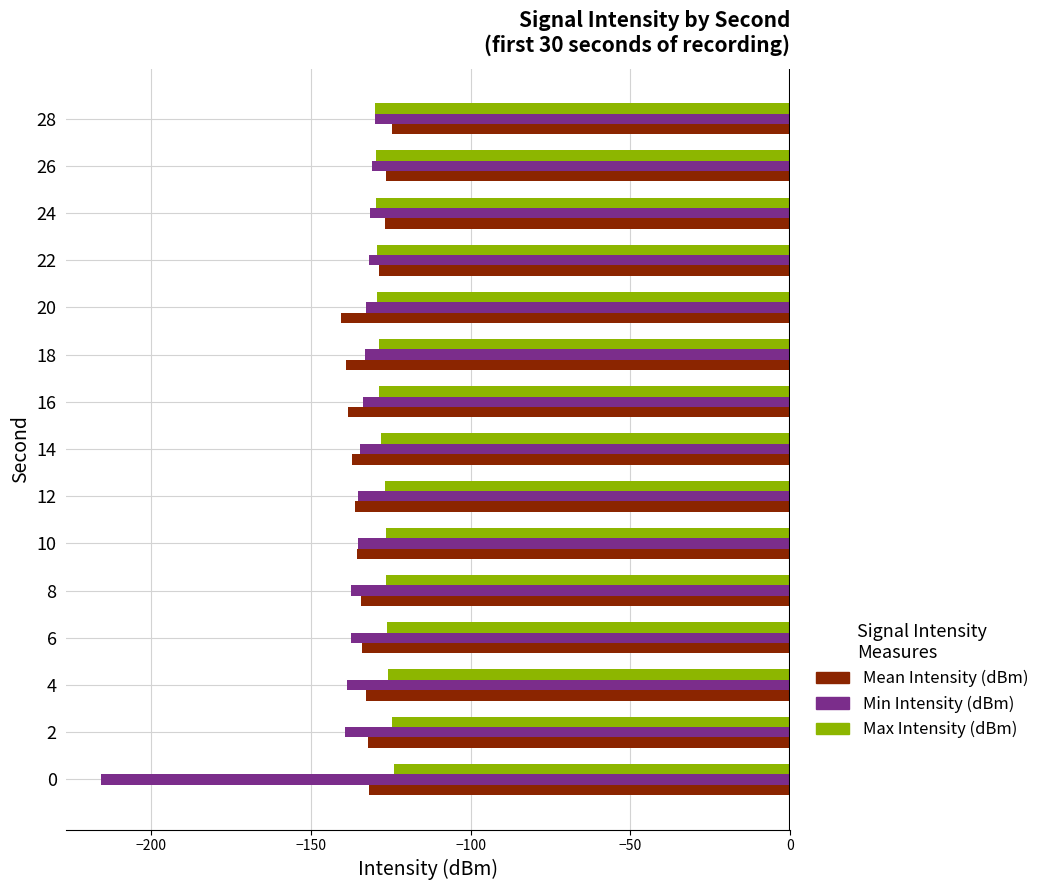

Which series has the widest spread of values?

Min Intensity (dBm)